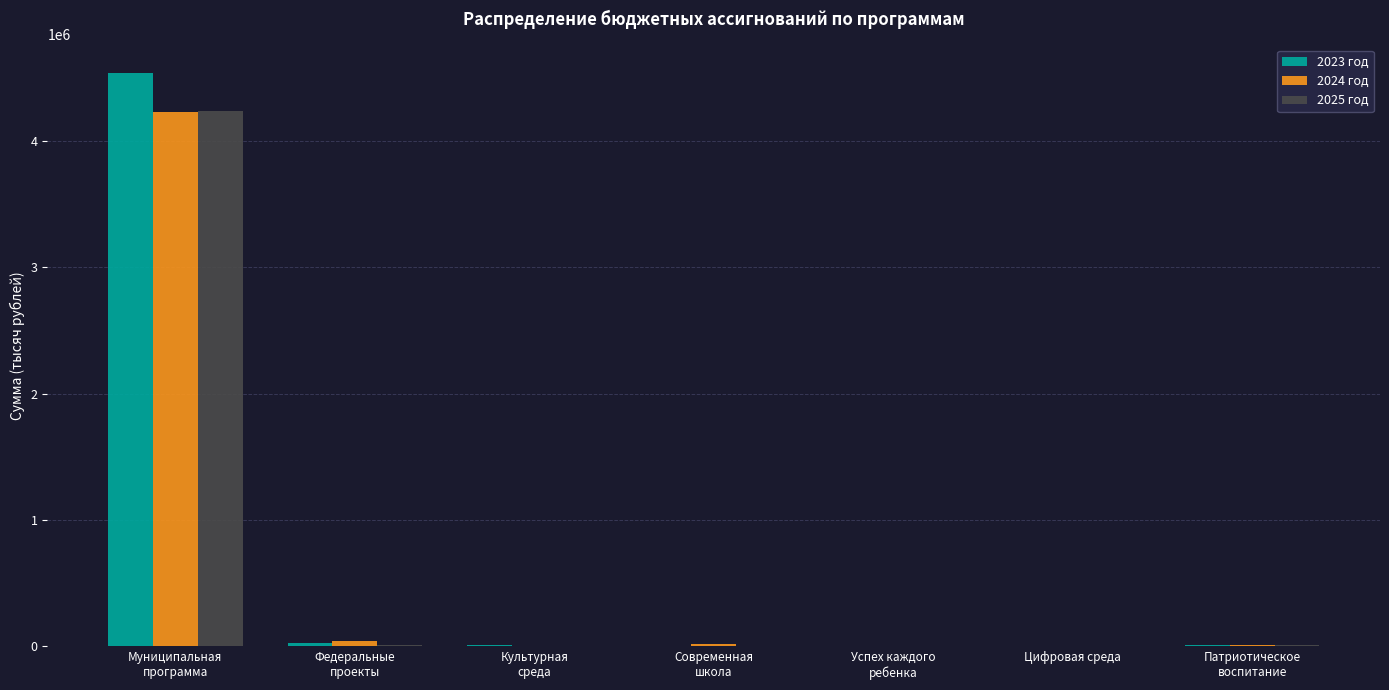

Which series has the largest total across all categories?

2023 год